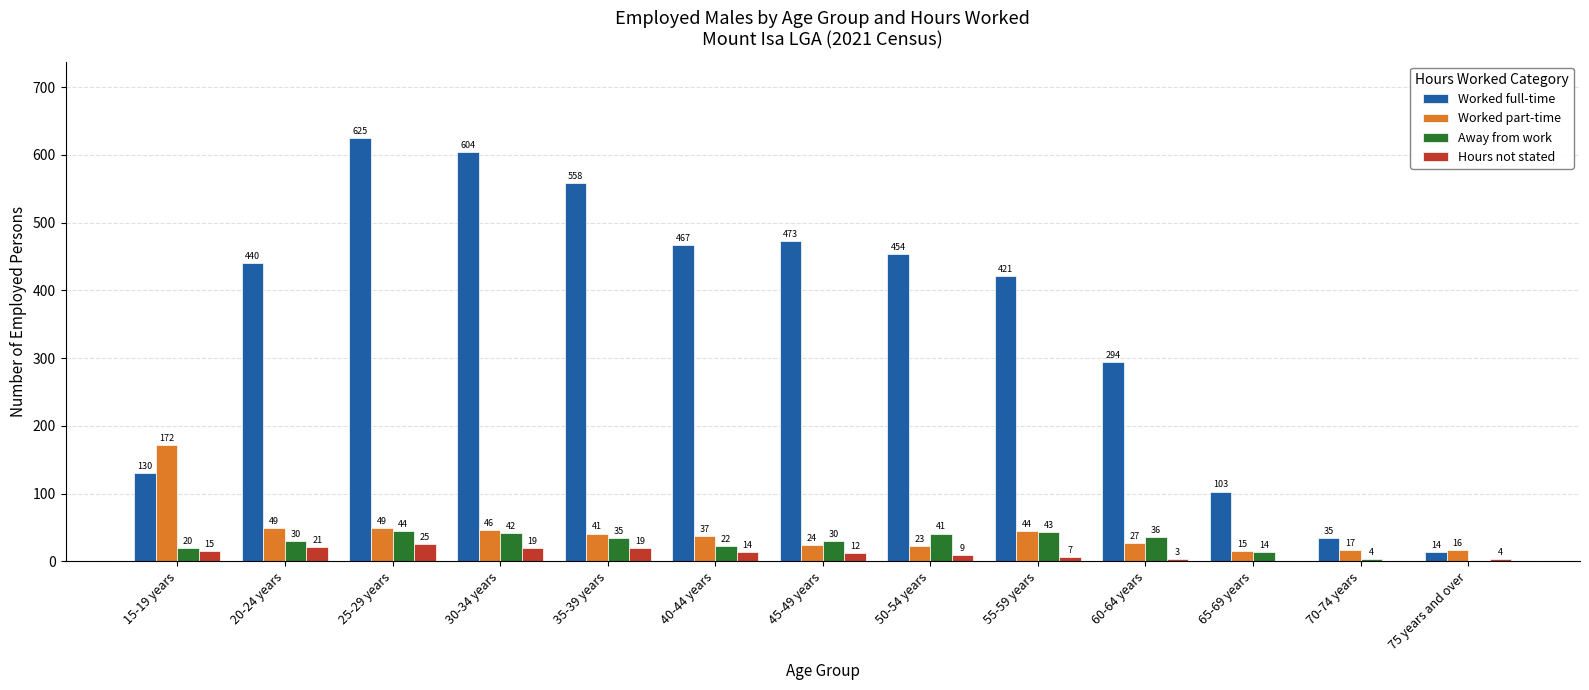

What is the average value of the Away from work series?

28